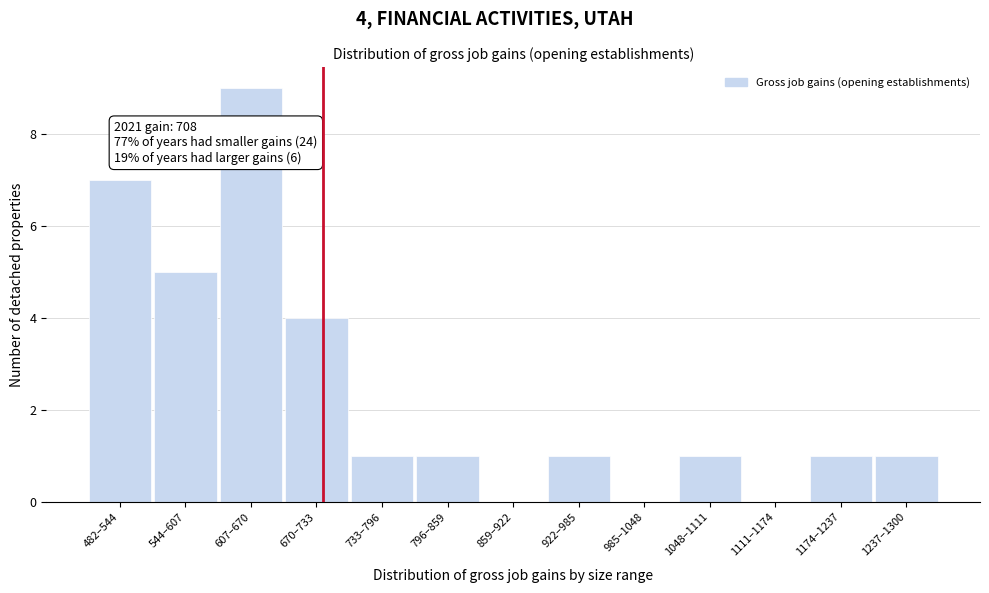

Reading left to right, list all the values displayed in this chart.

482–544=7	544–607=5	607–670=9	670–733=4	733–796=1	796–859=1	859–922=0	922–985=1	985–1048=0	1048–1111=1	1111–1174=0	1174–1237=1	1237–1300=1